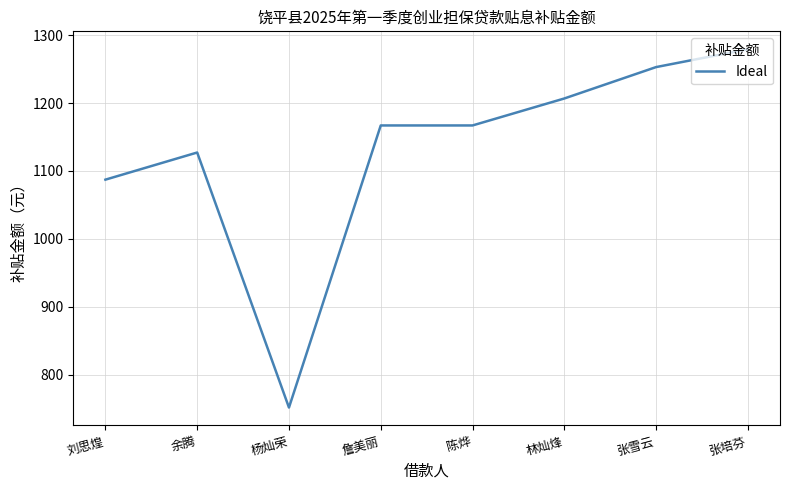

At which category does the data reach its first local peak?

余腾